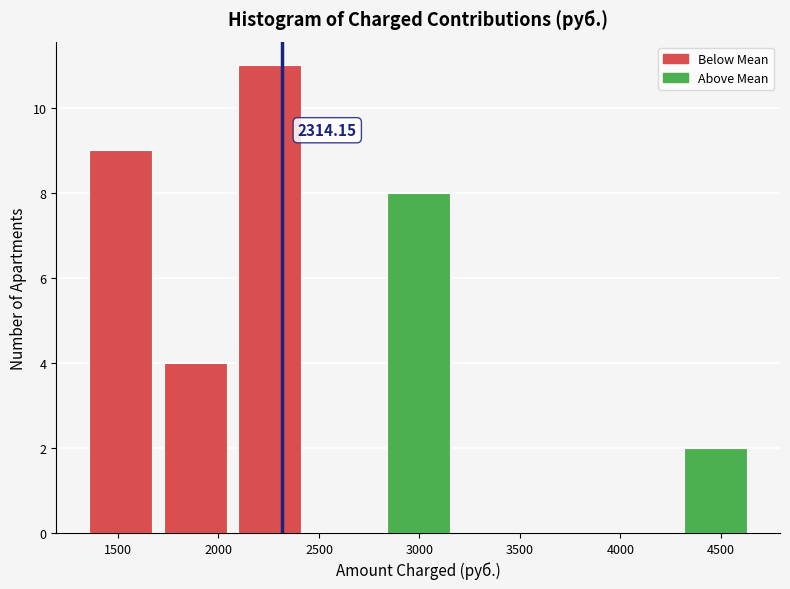

Which range on the x-axis has the tallest bar?

2050 to 2450